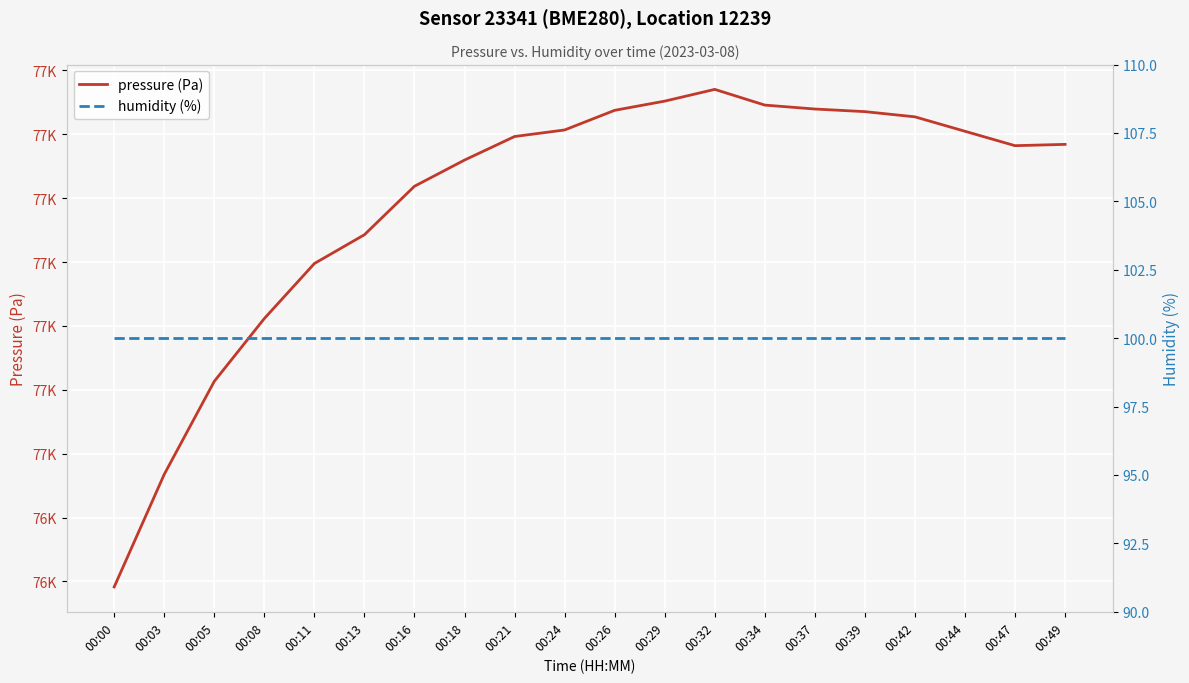

Reading left to right, extract all data points from this chart.

pressure (Pa): 00:00=76478.3	00:03=76513.5	00:05=76542.6	00:08=76562.3	00:11=76579.5	00:13=76588.6	00:16=76603.7	00:18=76611.9	00:21=76619.3	00:24=76621.4	00:26=76627.5	00:29=76630.4	00:32=76634.1	00:34=76629.1	00:37=76627.9	00:39=76627.1	00:42=76625.5	00:44=76620.9	00:47=76616.4	00:49=76616.8
humidity (%): 00:00=100.0	00:03=100.0	00:05=100.0	00:08=100.0	00:11=100.0	00:13=100.0	00:16=100.0	00:18=100.0	00:21=100.0	00:24=100.0	00:26=100.0	00:29=100.0	00:32=100.0	00:34=100.0	00:37=100.0	00:39=100.0	00:42=100.0	00:44=100.0	00:47=100.0	00:49=100.0